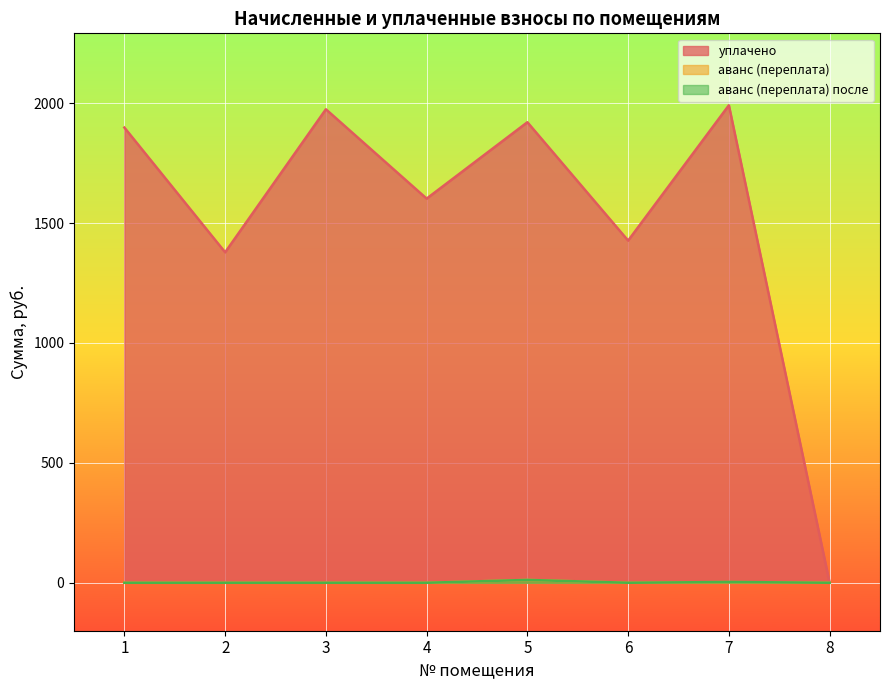

Is the value of аванс (переплата) at 6 greater than the value of аванс (переплата) после at 7?

No